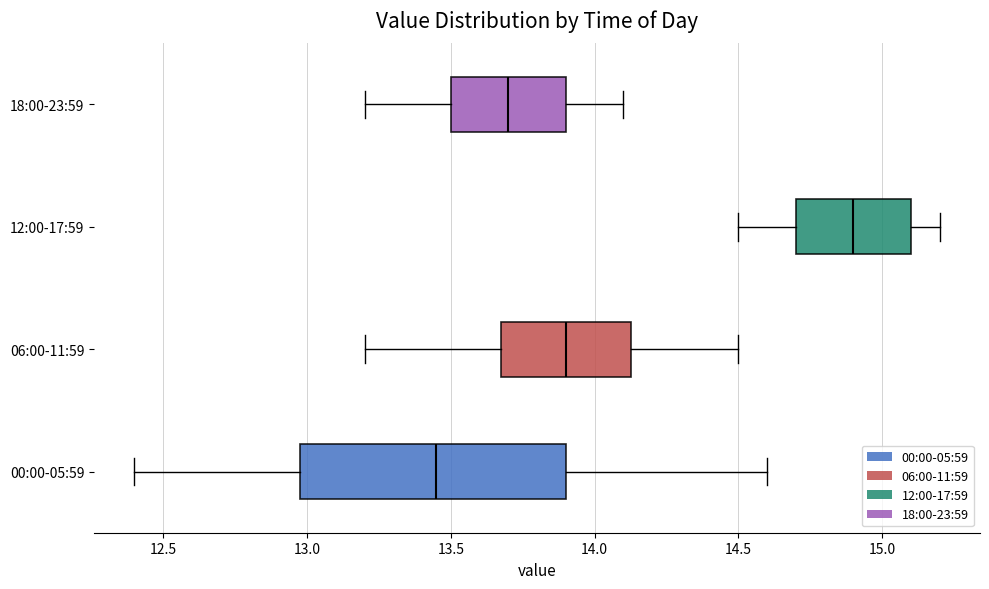

Reading bottom to top, read every box against the x-axis: the position of its median line, the range the box covers, and the ends of its whiskers. The values are not printed on the chart, so give them approximately, as read against the axis.

00:00-05:59: median 13.45, box 13.00 to 13.90, whiskers 12.40 to 14.60
06:00-11:59: median 13.90, box 13.70 to 14.15, whiskers 13.20 to 14.50
12:00-17:59: median 14.90, box 14.70 to 15.10, whiskers 14.50 to 15.20
18:00-23:59: median 13.70, box 13.50 to 13.90, whiskers 13.20 to 14.10